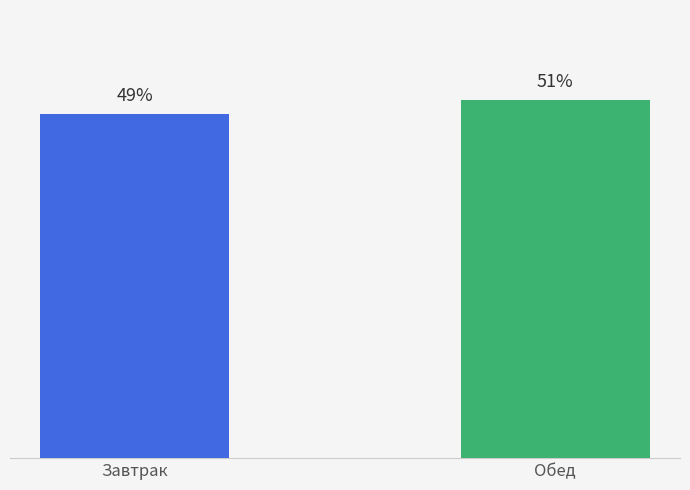

Rank the categories by value from lowest to highest.

Завтрак, Обед